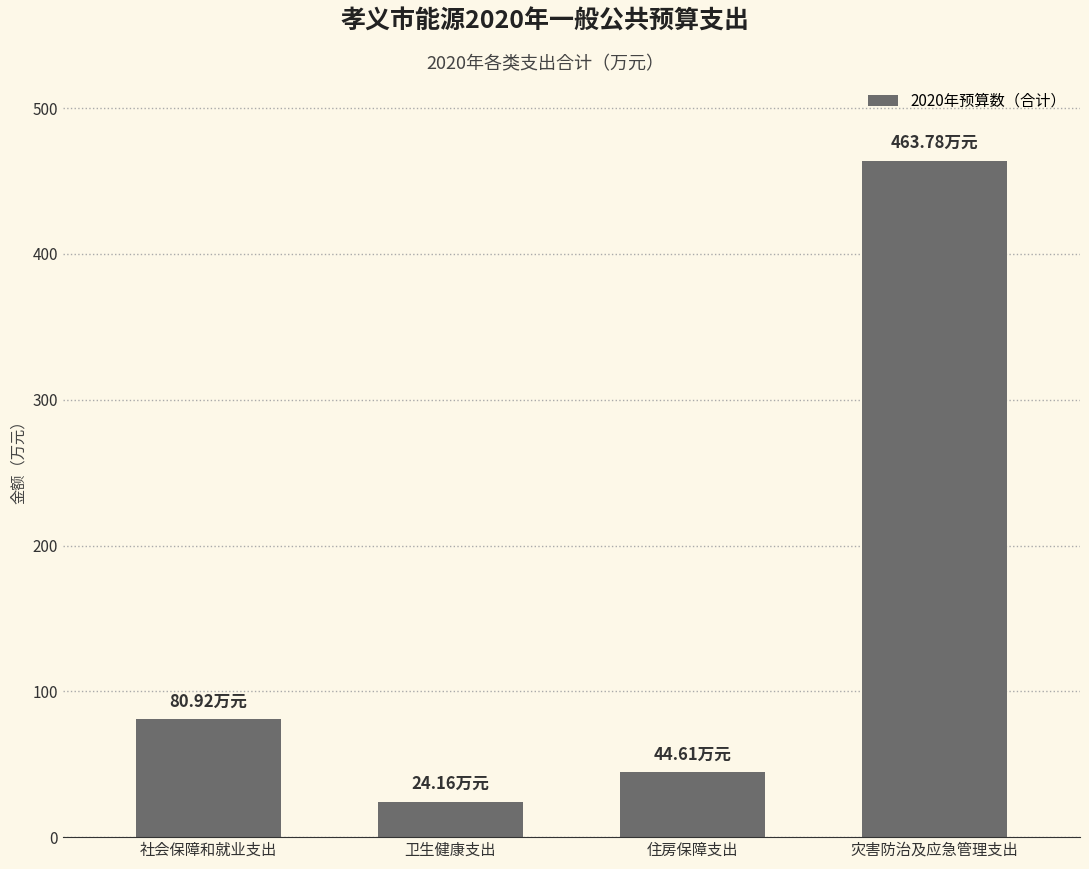

Reading right to left, extract all data points from this chart.

463.8	44.6	24.2	80.9